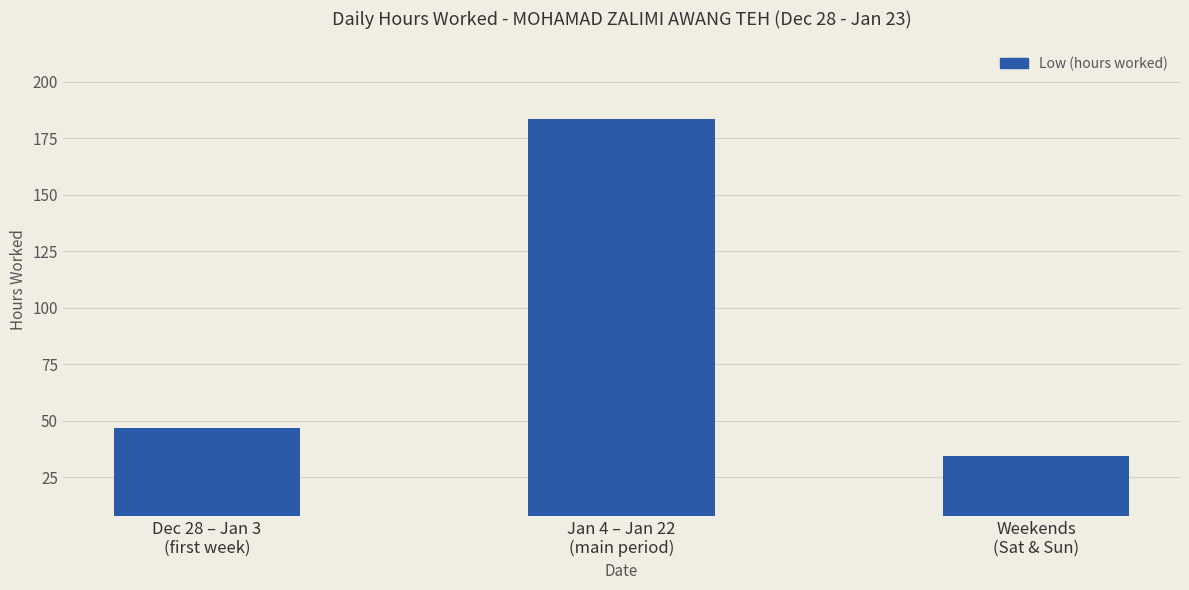

The chart shows a value of 34.4 at Weekends
(Sat & Sun). True or false?

True